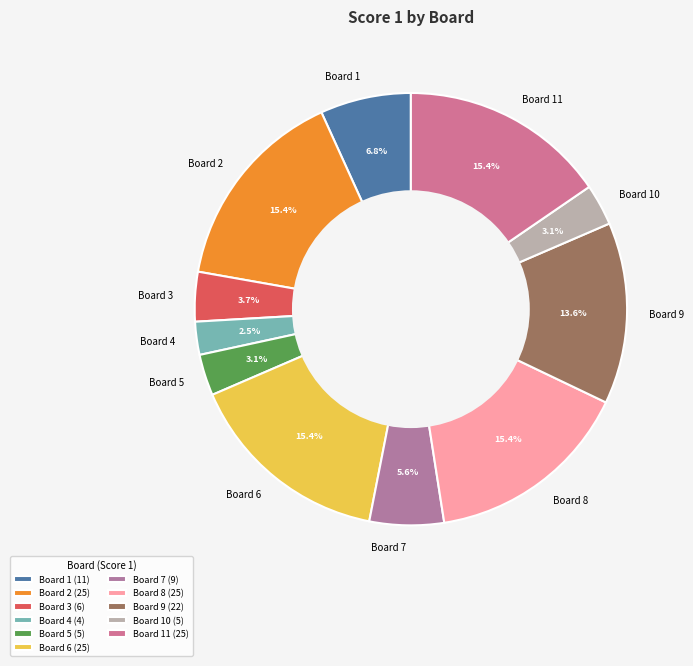

Which has a higher value, Board 7 or Board 8?

Board 8